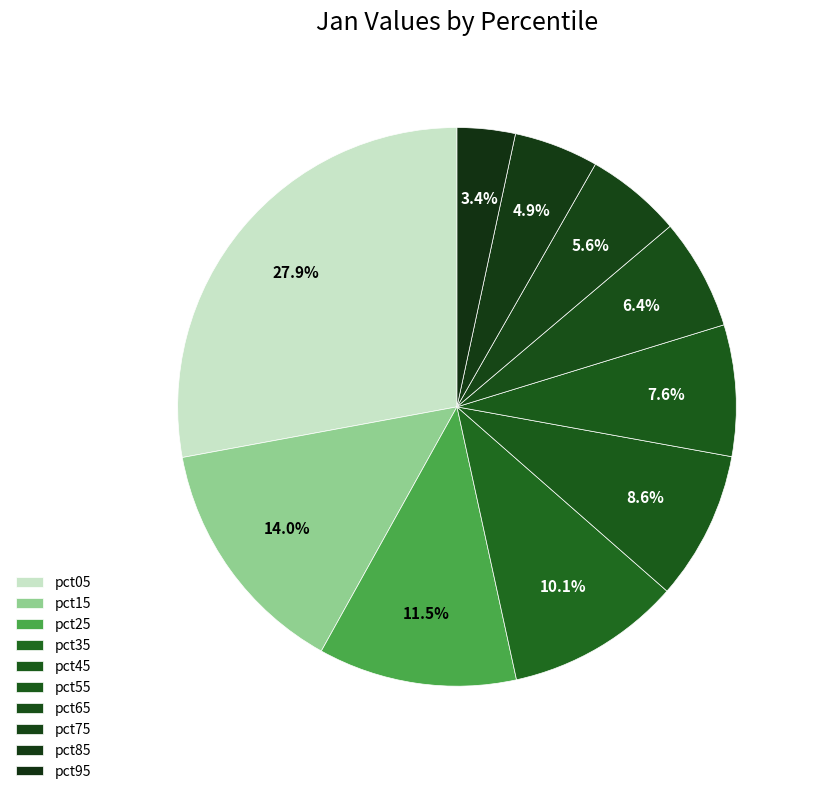

Is it true that pct95 is 3% of the pie?

True